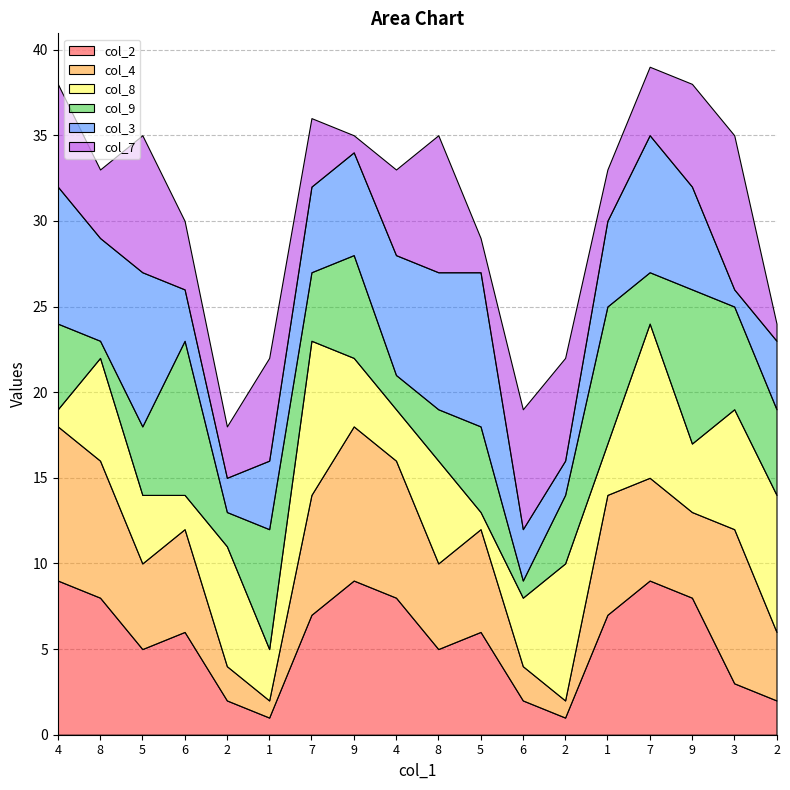

Where does the col_7 series first go above 5?

4